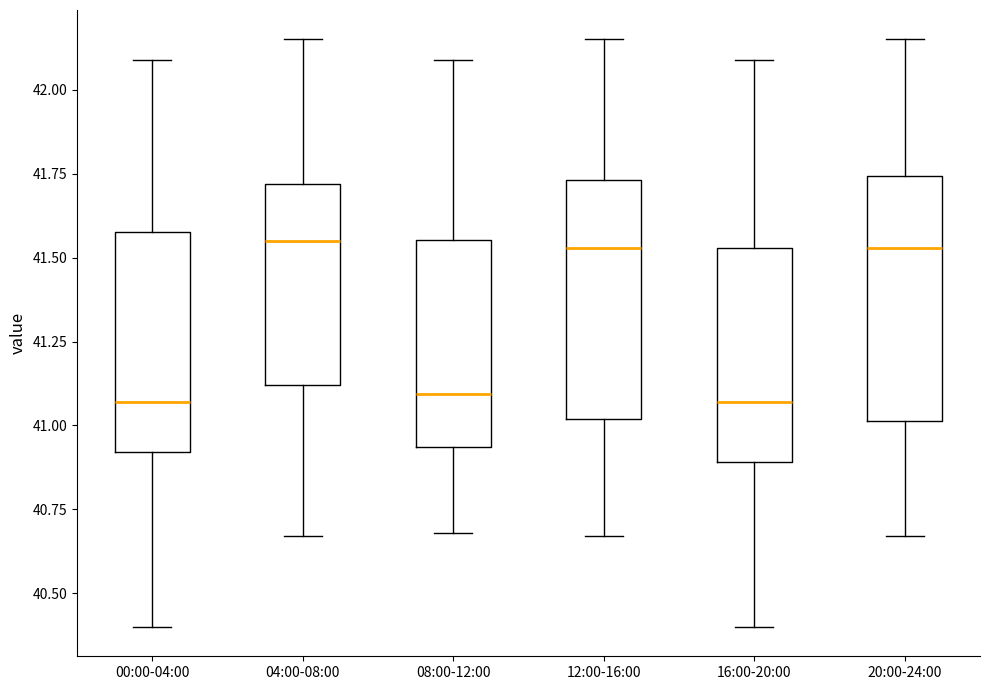

Reading left to right, read every box against the y-axis: the position of its median line, the range the box covers, and the ends of its whiskers. The values are not printed on the chart, so give them approximately, as read against the axis.

00:00-04:00: median 41.05, box 40.90 to 41.60, whiskers 40.40 to 42.10
04:00-08:00: median 41.55, box 41.10 to 41.70, whiskers 40.65 to 42.15
08:00-12:00: median 41.10, box 40.95 to 41.55, whiskers 40.70 to 42.10
12:00-16:00: median 41.55, box 41.00 to 41.75, whiskers 40.65 to 42.15
16:00-20:00: median 41.05, box 40.90 to 41.55, whiskers 40.40 to 42.10
20:00-24:00: median 41.55, box 41.00 to 41.75, whiskers 40.65 to 42.15